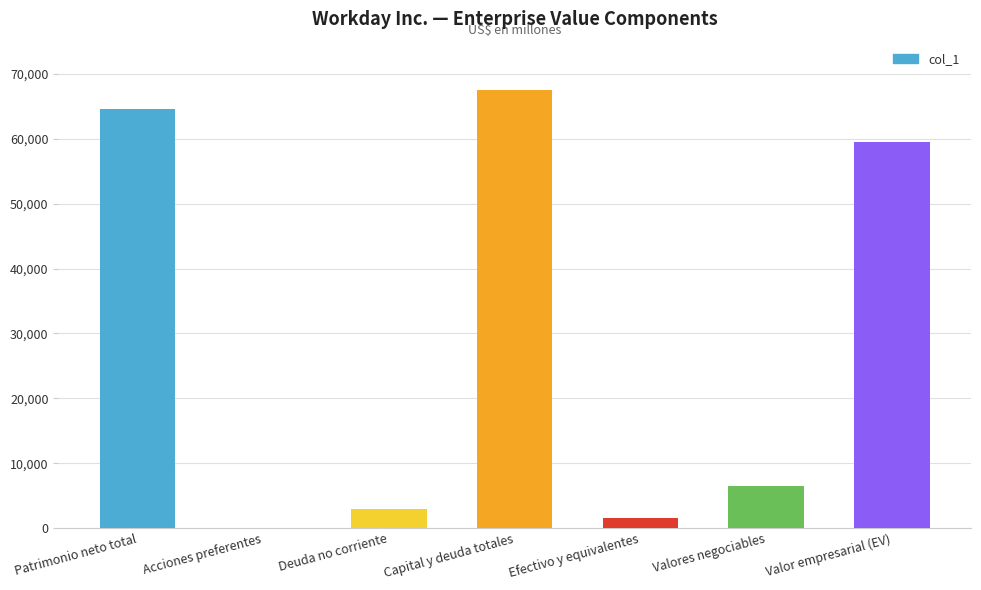

Which category has the highest value across all series?

Capital y deuda totales